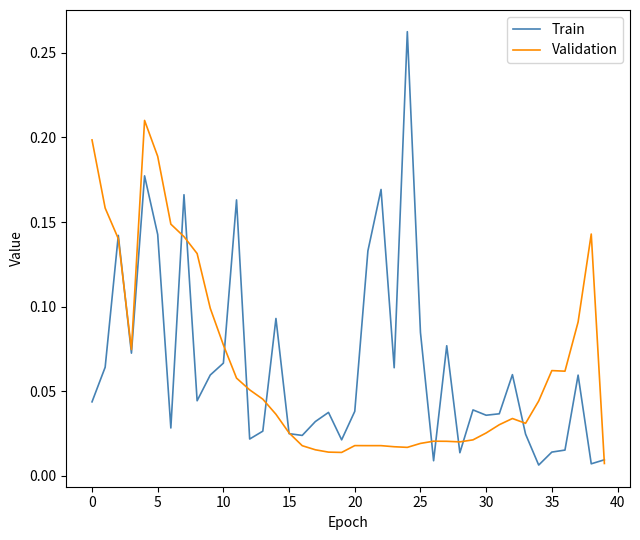

Which series has the widest spread of values?

Train